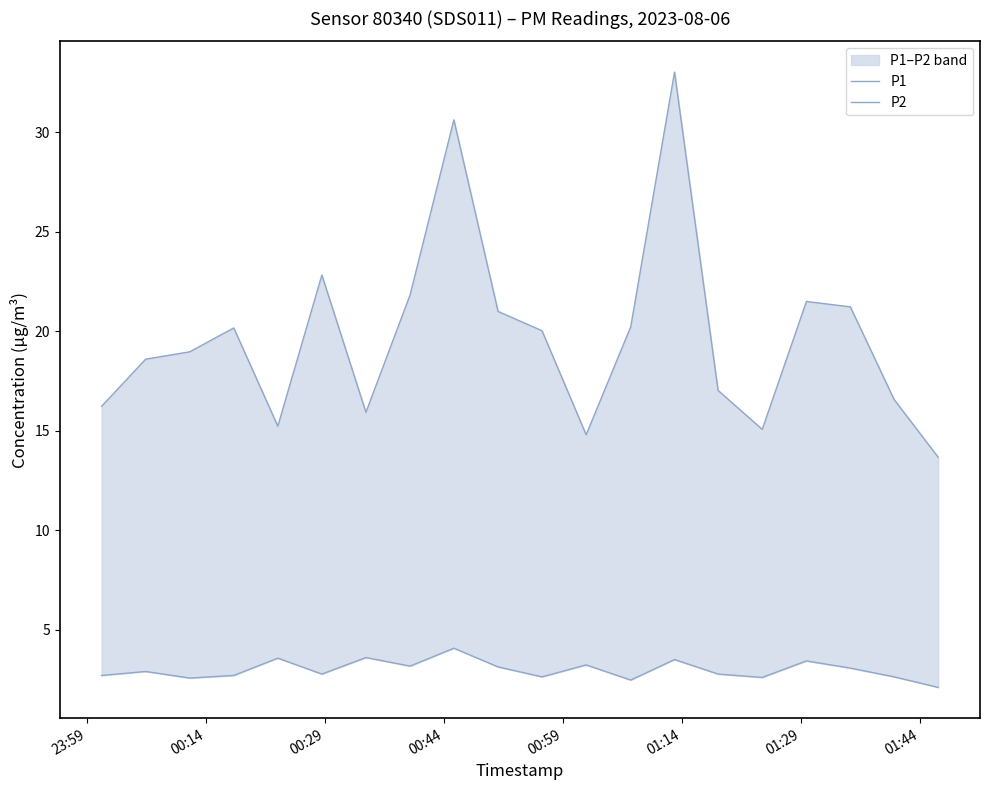

How many data points in P1 are less than 20?

10